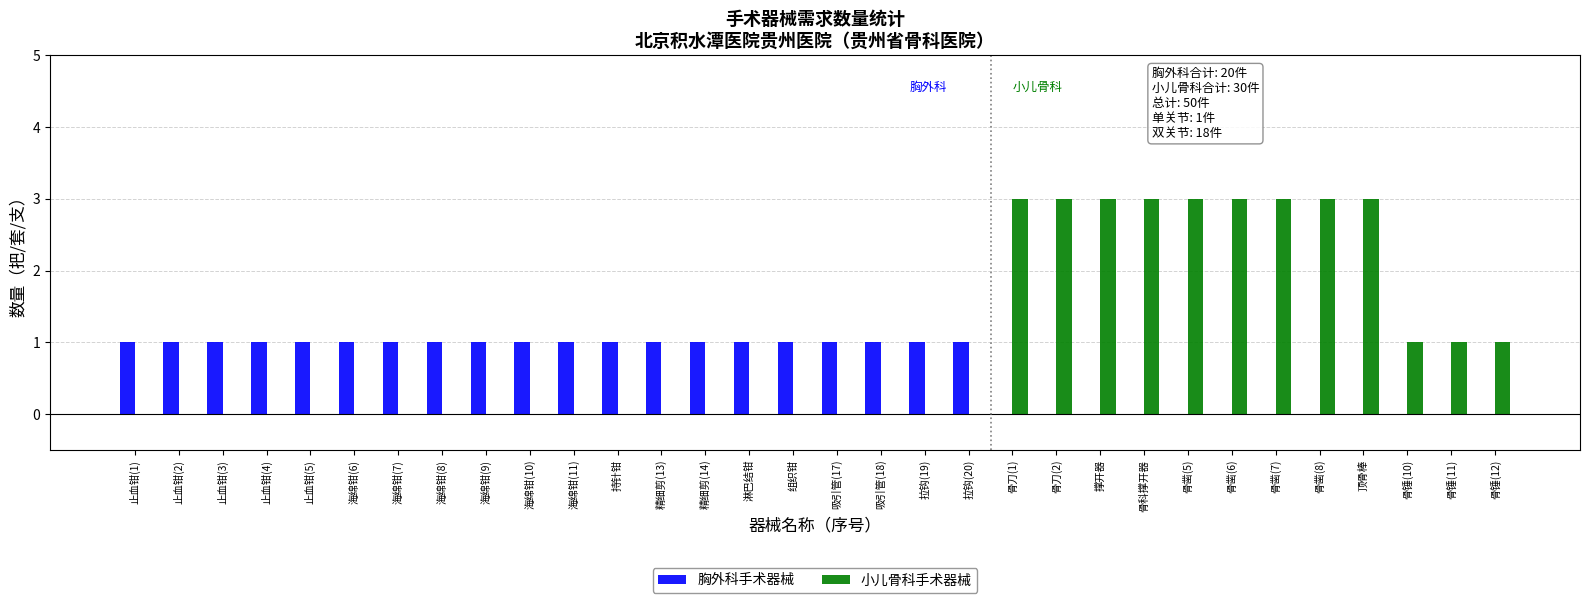

What is the spread (max minus min) of values at 骨凿(6)?

3